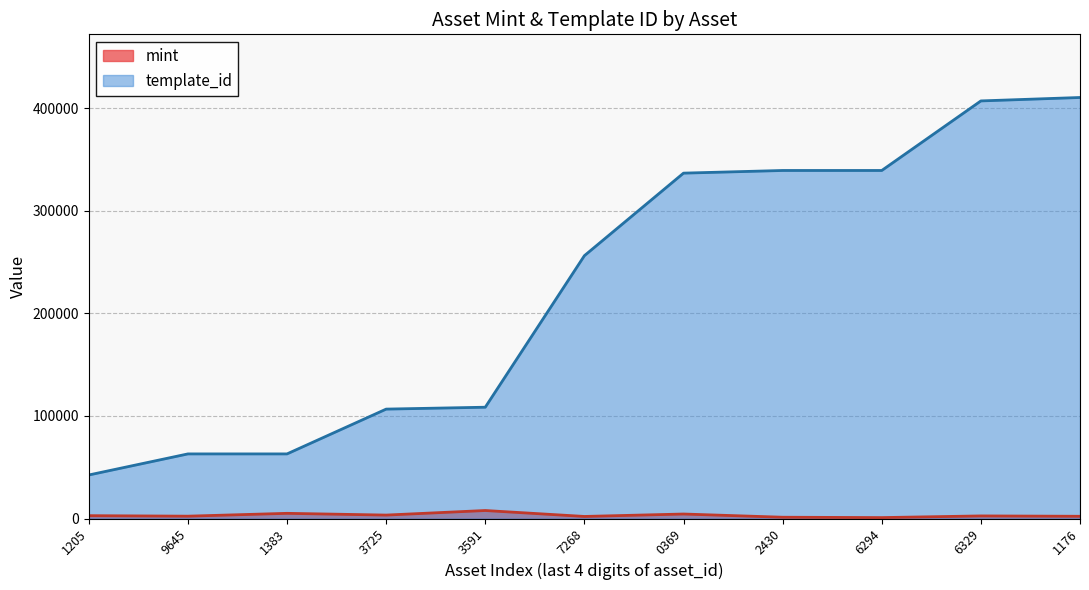

Is it true that template_id equals 256179 at 7268?

True